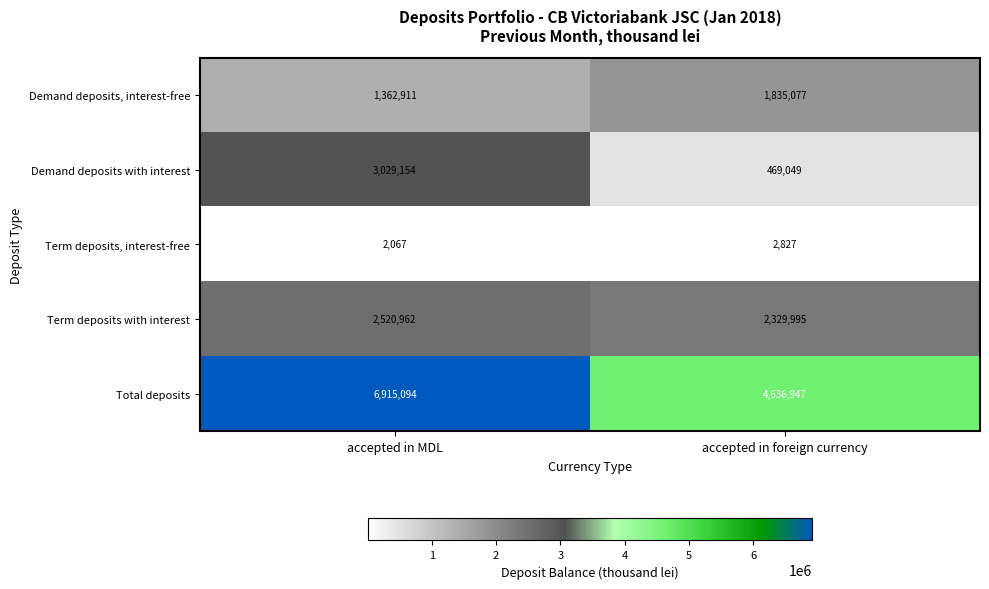

How many categories are shown in the chart?

2